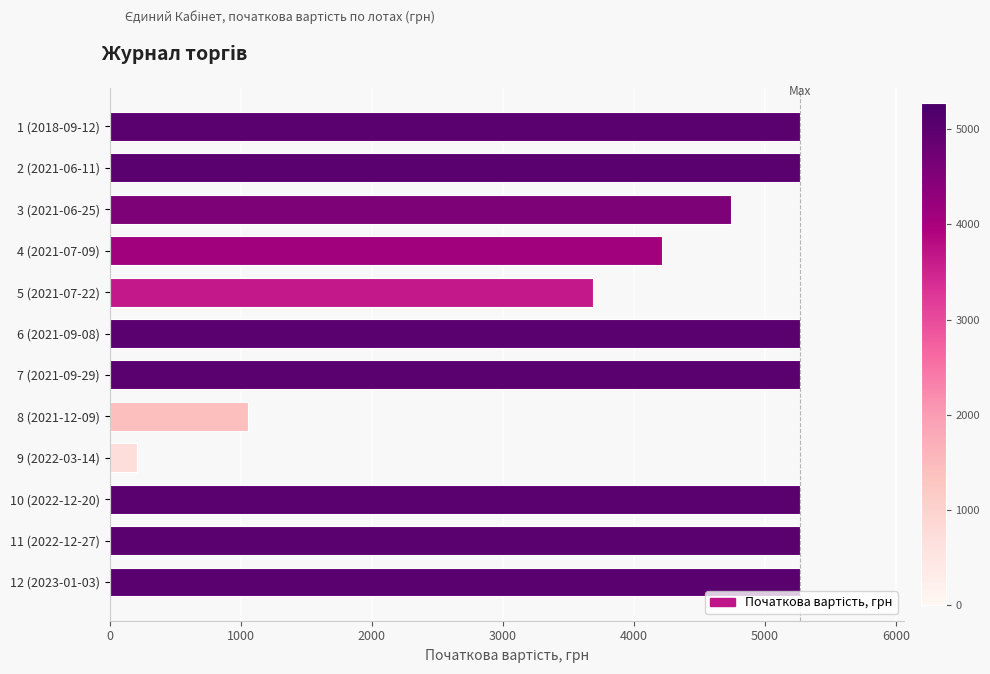

True or false: the data shows 5271.0 at 11 (2022-12-27).

True